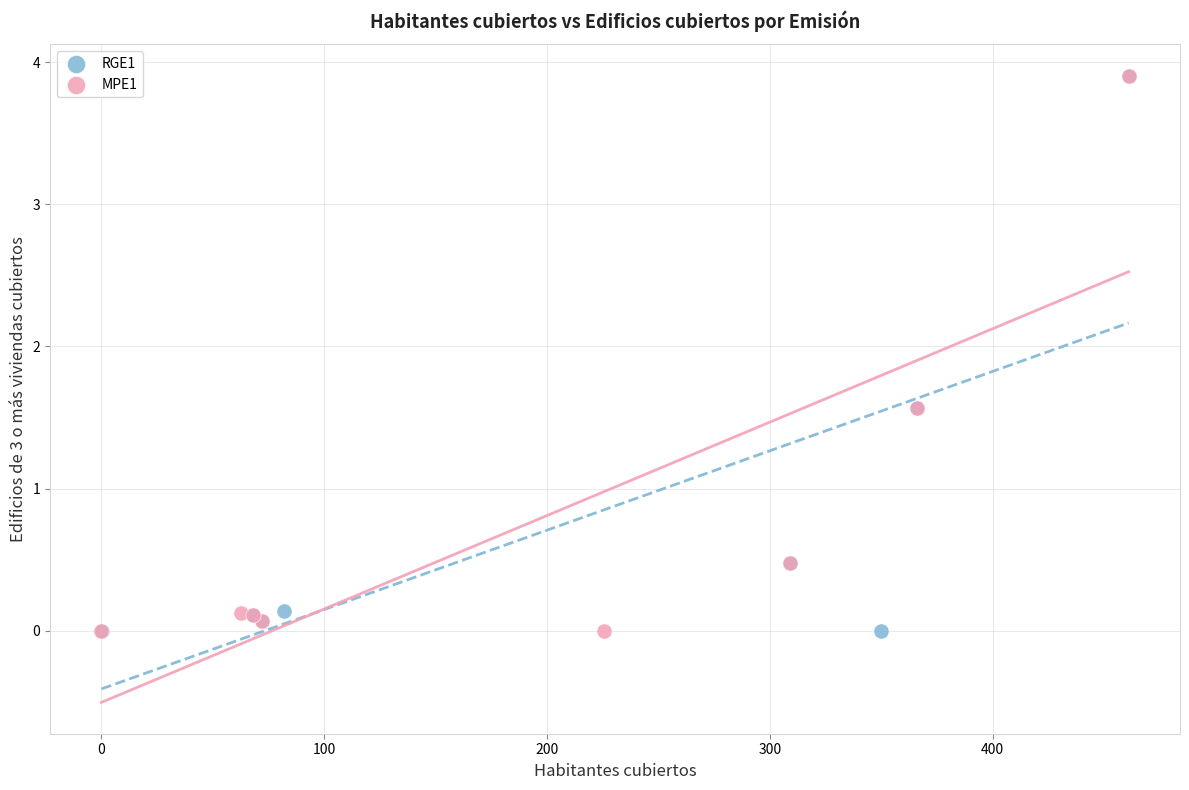

What are all the series names shown in the legend?

RGE1, MPE1